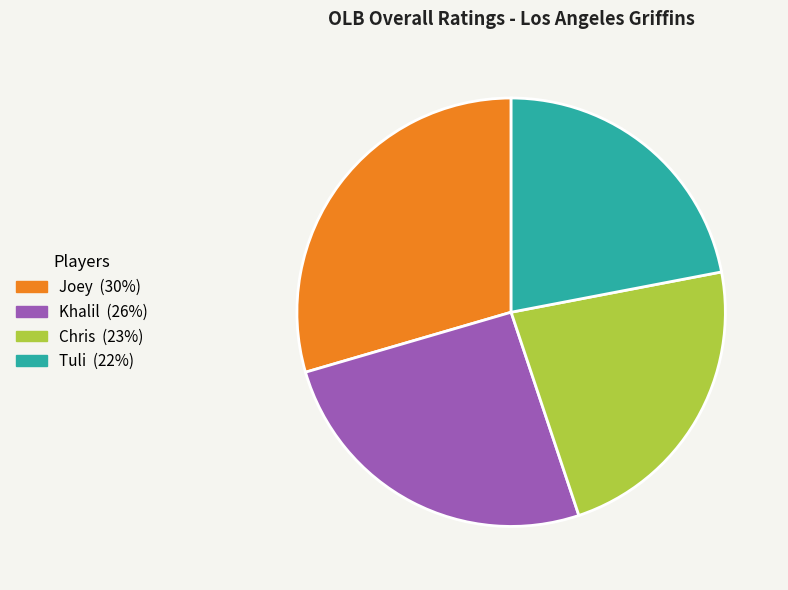

Rank the categories by value from highest to lowest.

Joey, Khalil, Chris, Tuli